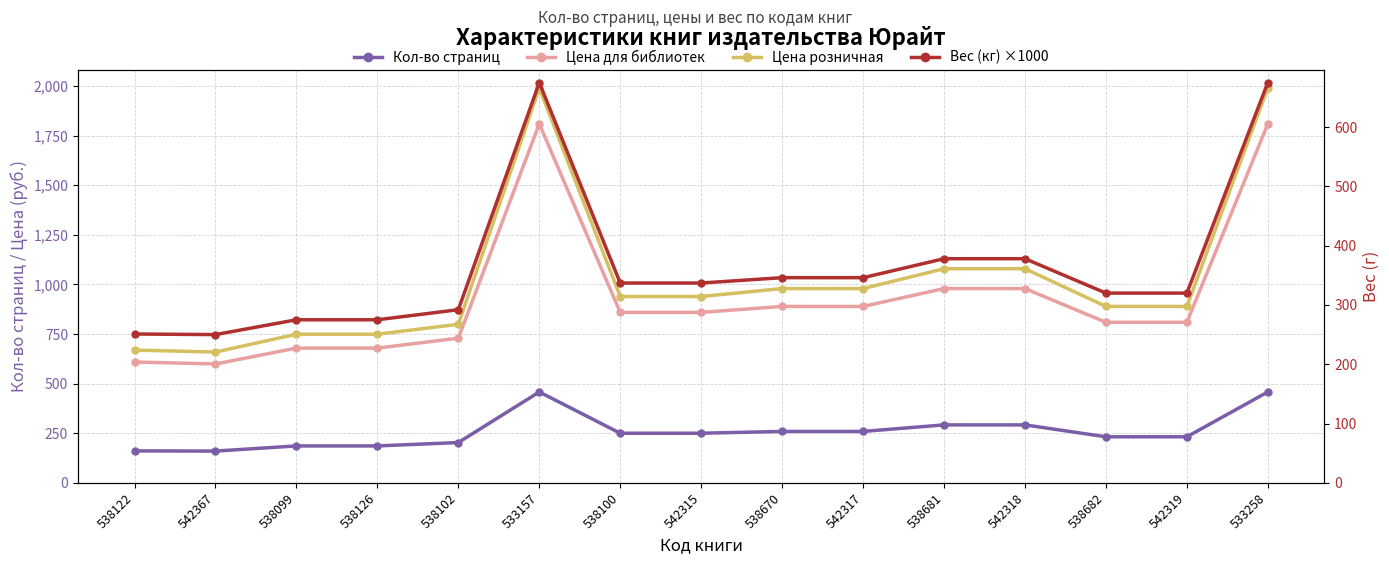

How many interior local peaks does the Кол-во страниц series have?

1